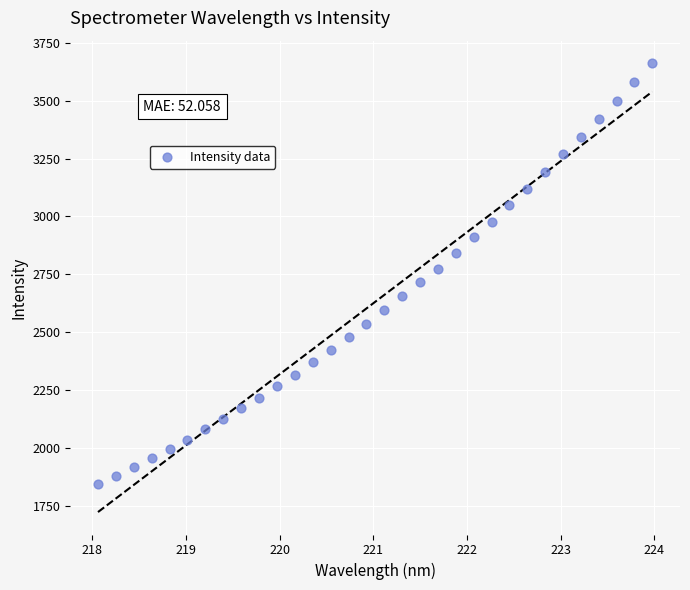

What is the range of Y values (max minus min)?

1821.2